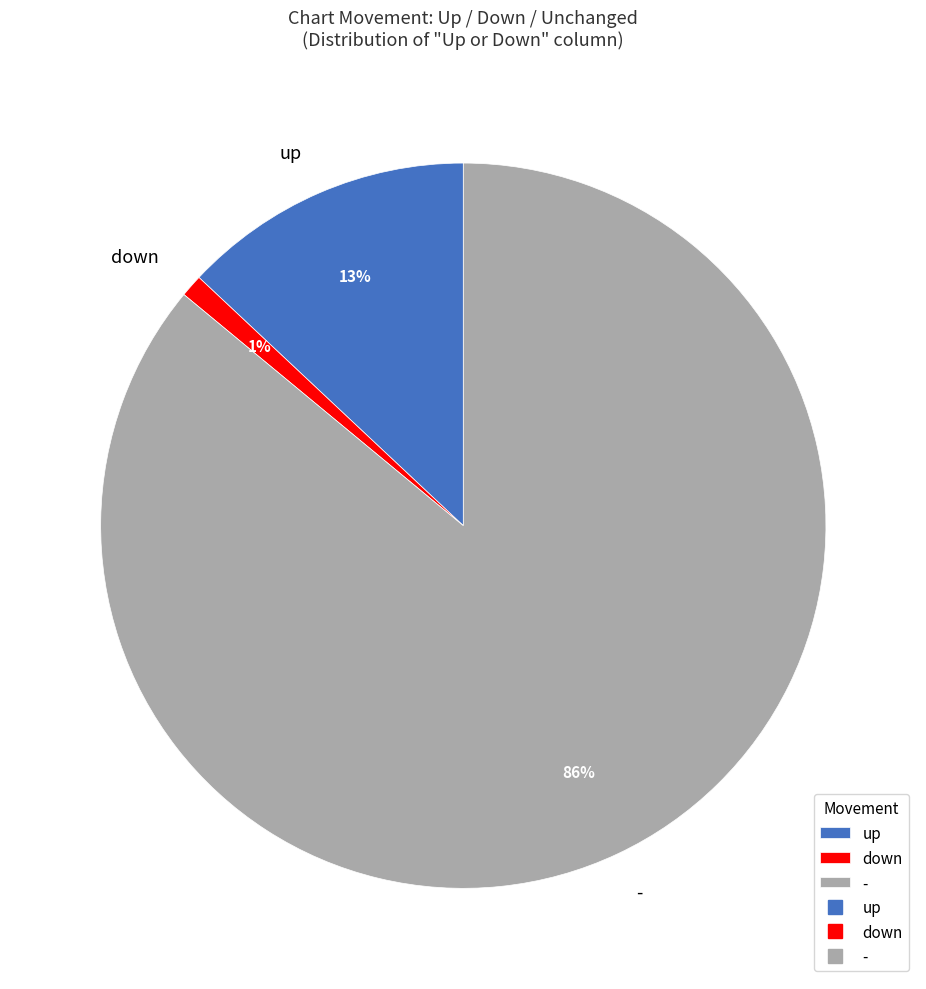

What percentage is the up slice, to the nearest percent?

13%